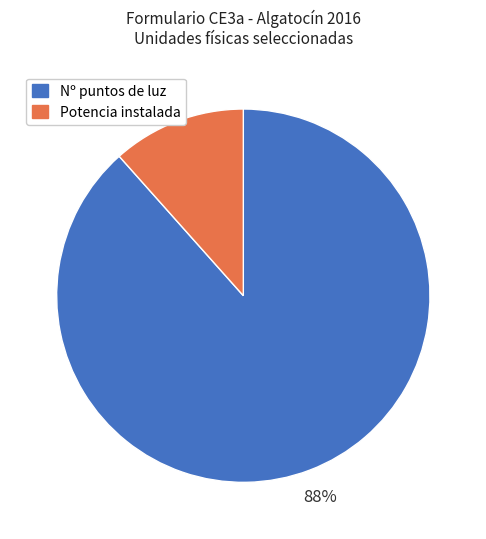

Which has a higher value, Potencia instalada or Nº puntos de luz?

Nº puntos de luz